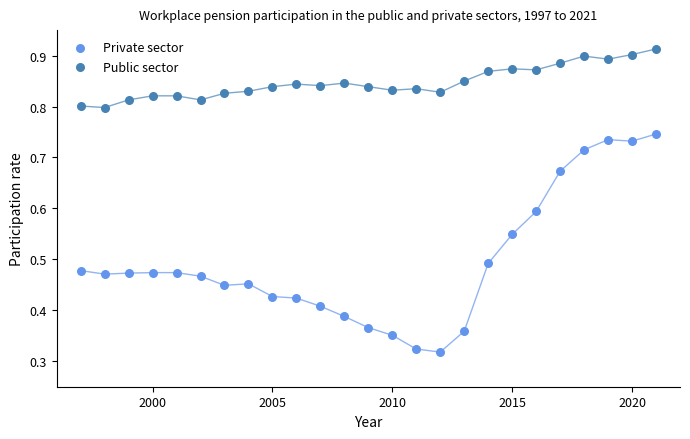

Across all data points, what is the range of X values (max minus min)?

24.0